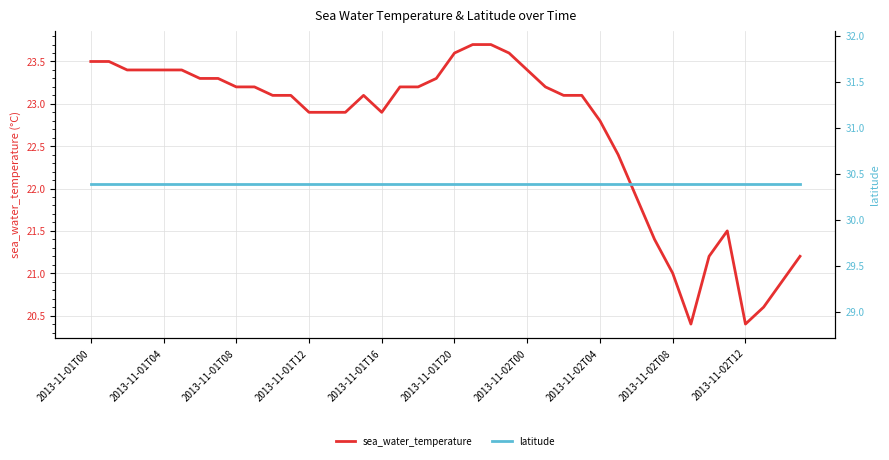

The sea_water_temperature series shows 23.5 at 2013-11-01T00. True or false?

True